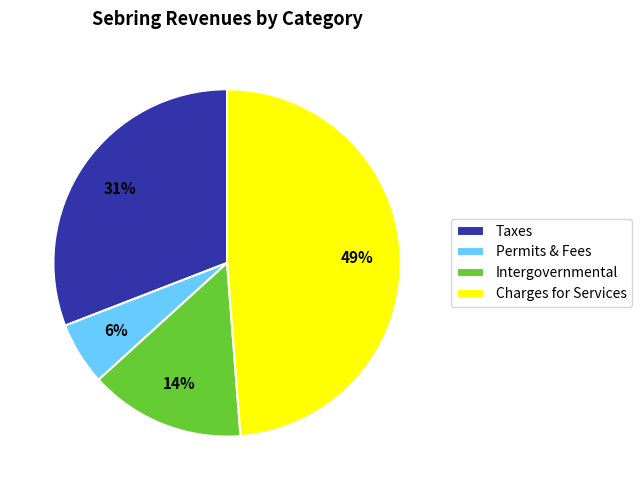

Which has a higher value, Permits & Fees or Charges for Services?

Charges for Services